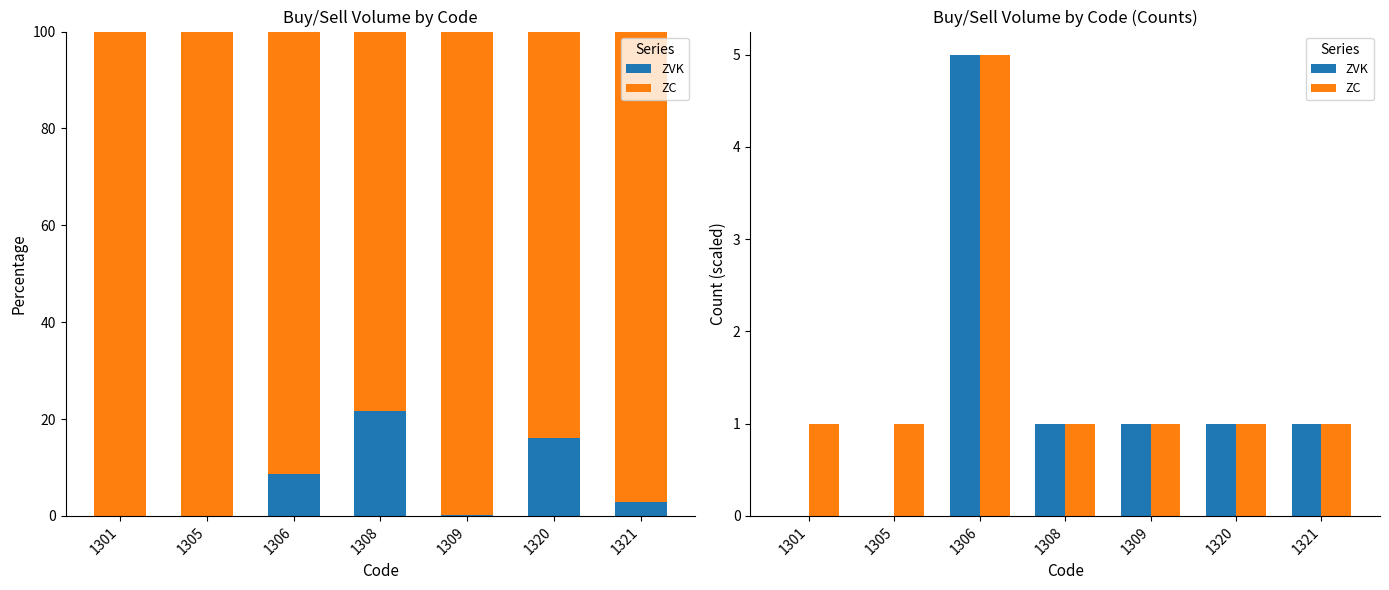

What is the spread (max minus min) of values at 1305?

1